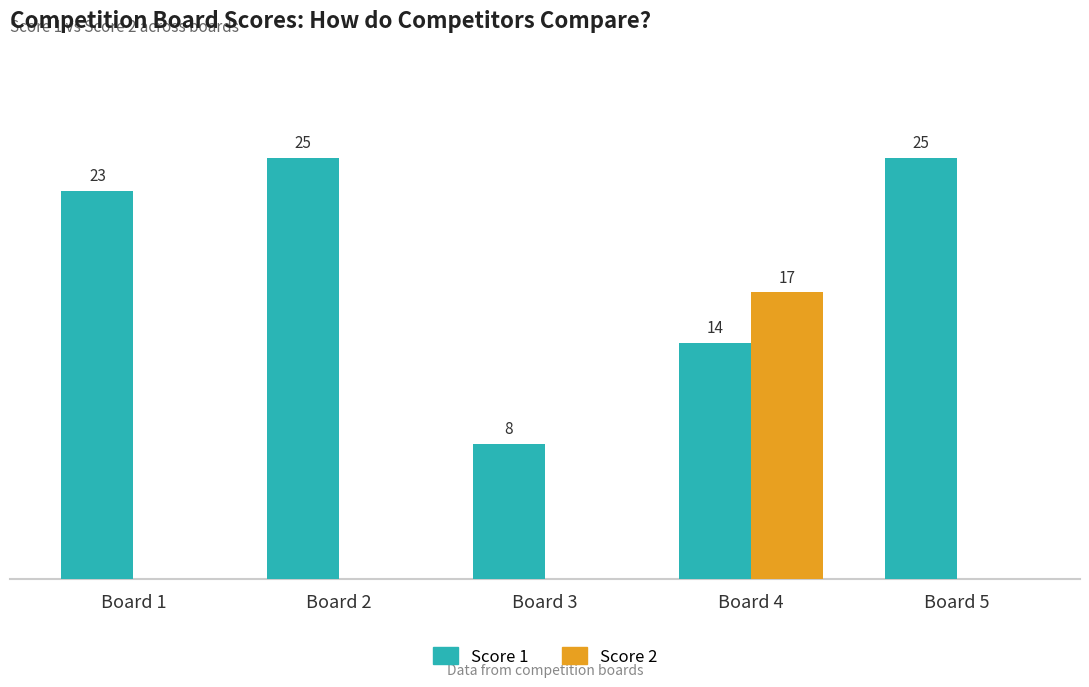

At which category is the sum across all series the highest?

Board 4